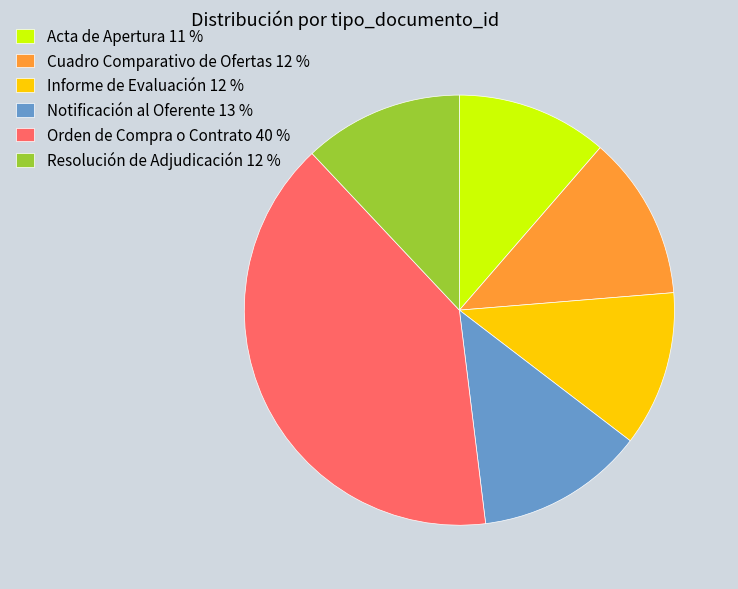

Count the number of slices in the pie.

6